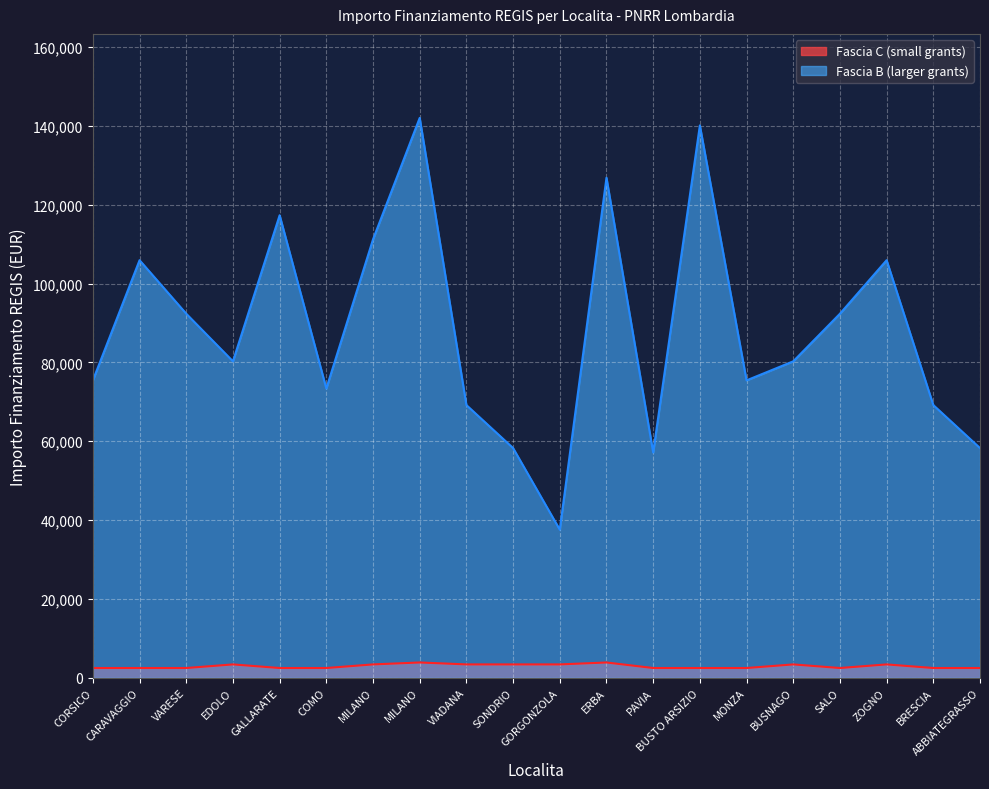

What is the sum of all Fascia C values?

59175.0